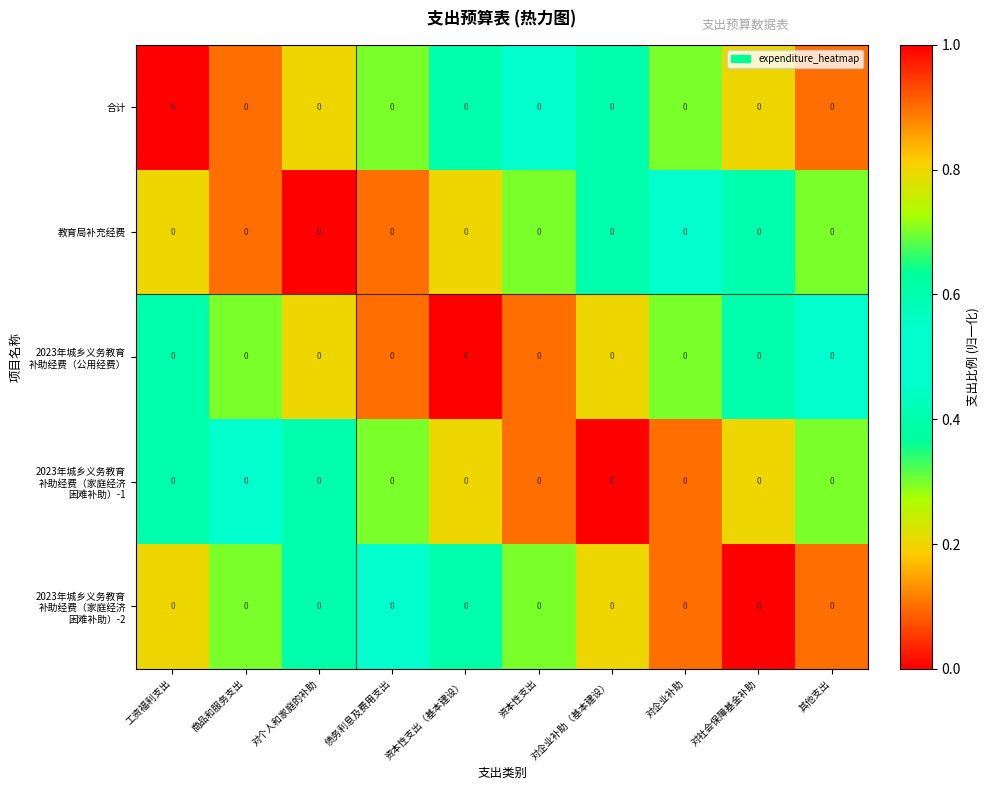

At which label is 2023年城乡义务教育 补助经费（家庭经济 困难补助）-1 closest to 0?

对企业补助（基本建设）